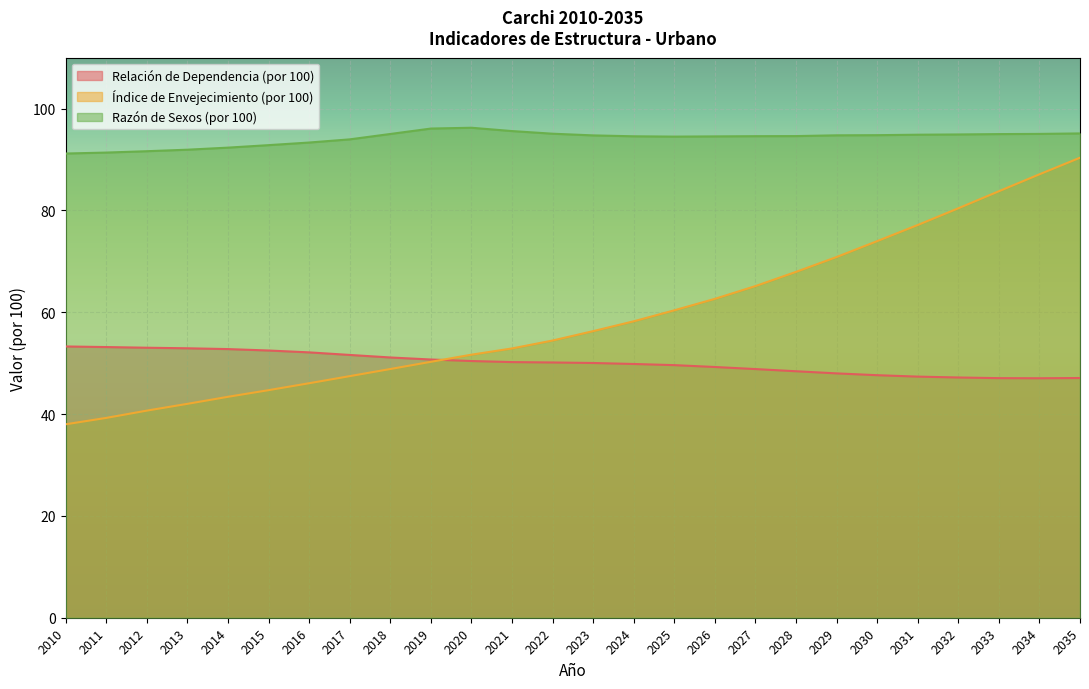

What is the difference between the highest and lowest values at 2010?

53.2